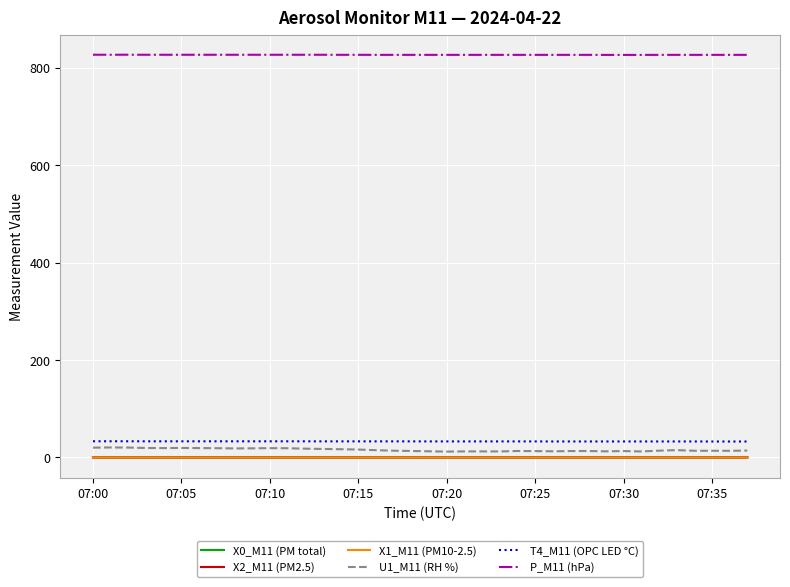

Which series has the largest range (max minus min)?

U1_M11 (RH %)